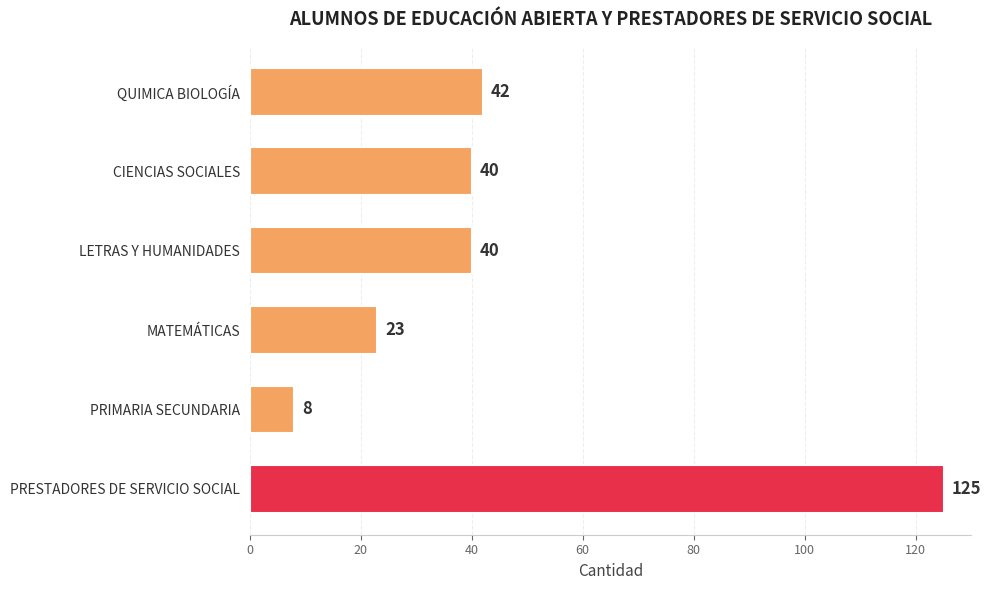

What is the difference between the maximum and minimum values?

117